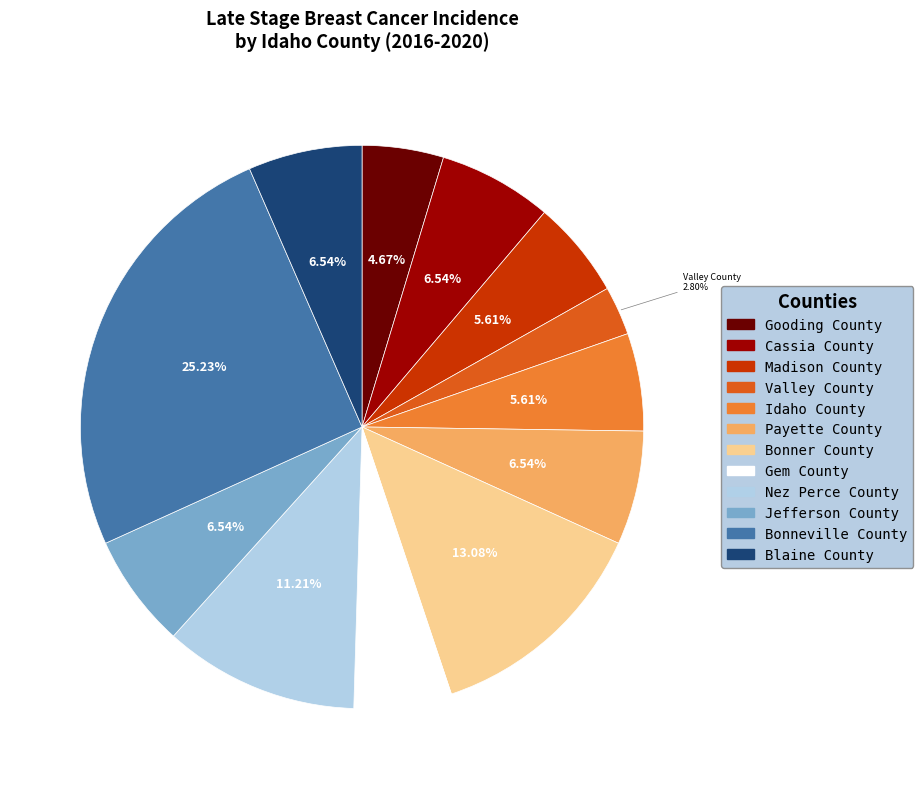

Combined, do Idaho County and Bonneville County account for over 50%?

No